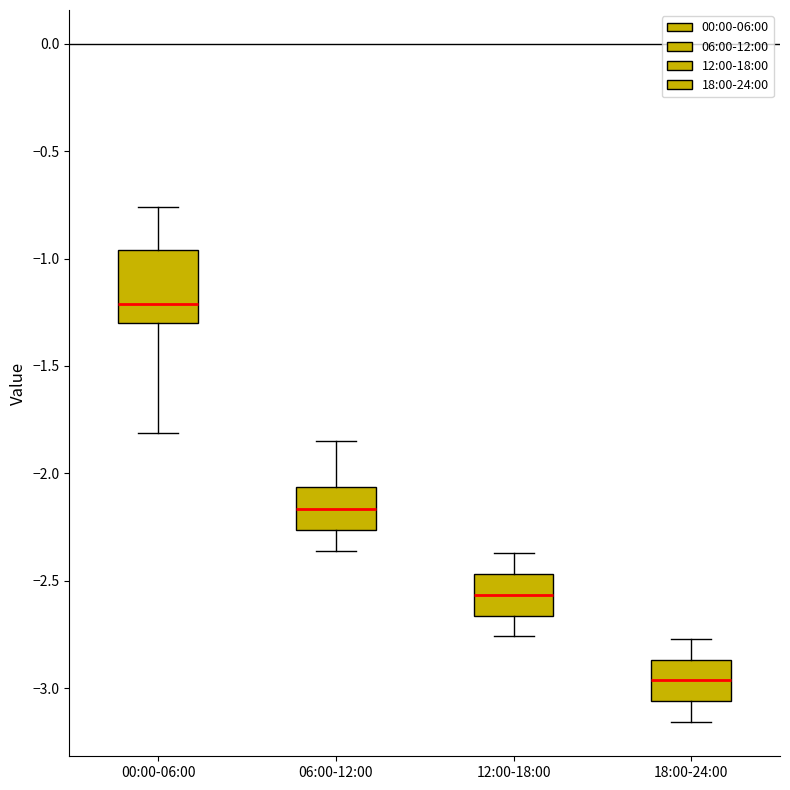

Which box has the highest median line?

00:00-06:00